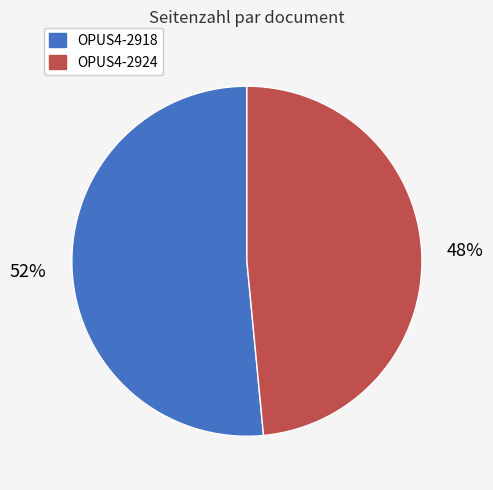

Is there any slice that represents more than half of the pie?

Yes